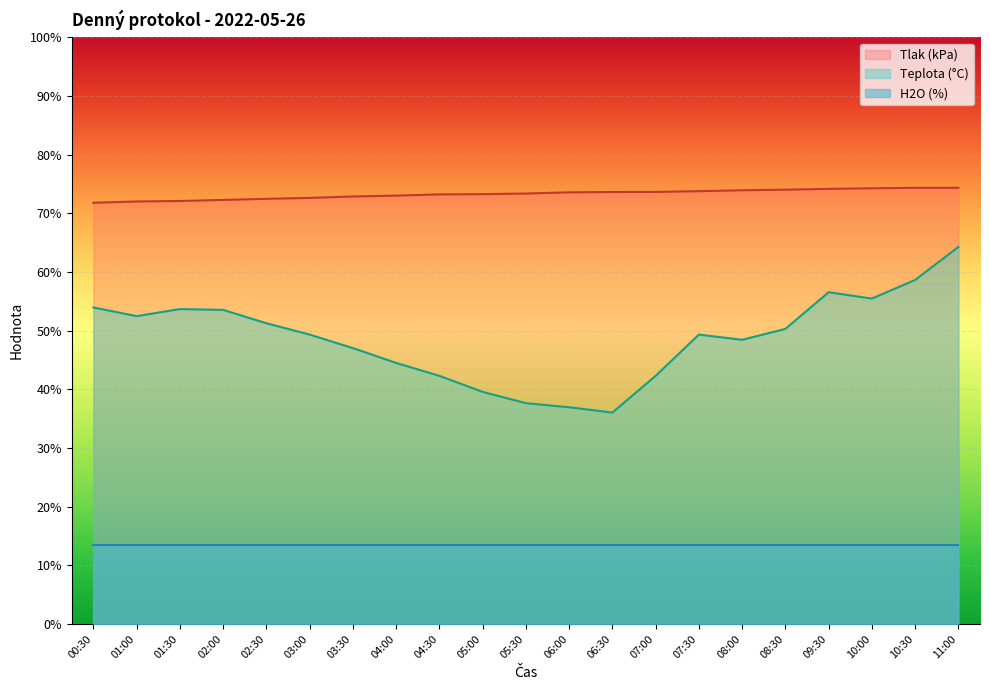

True or false: Tlak (kPa) and Teplota (°C) cross at least once.

False